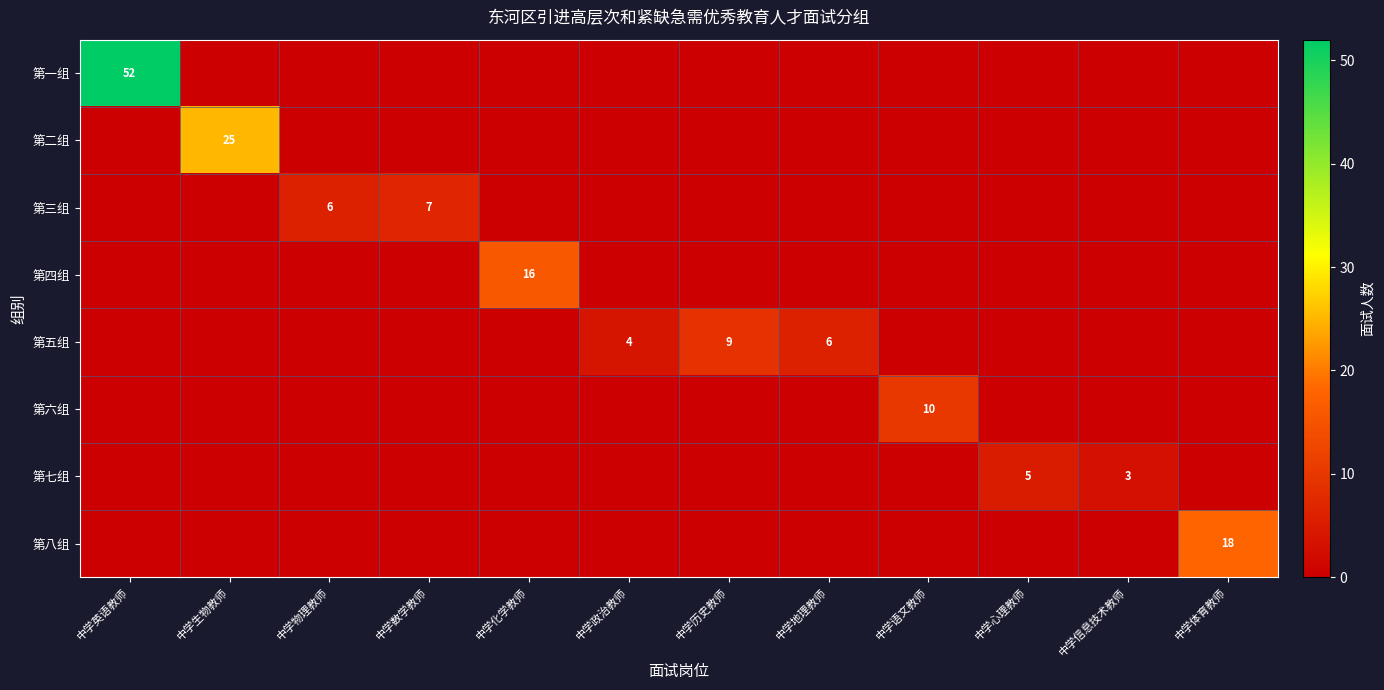

The value of 第二组 at 中学生物教师 is 7. True or false?

False